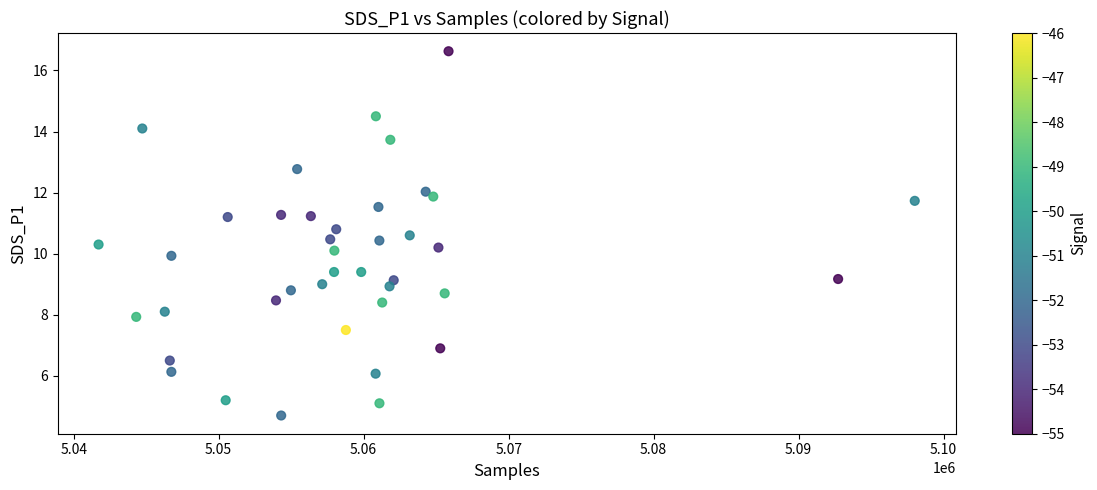

What is the range of X values (max minus min)?

56294.0